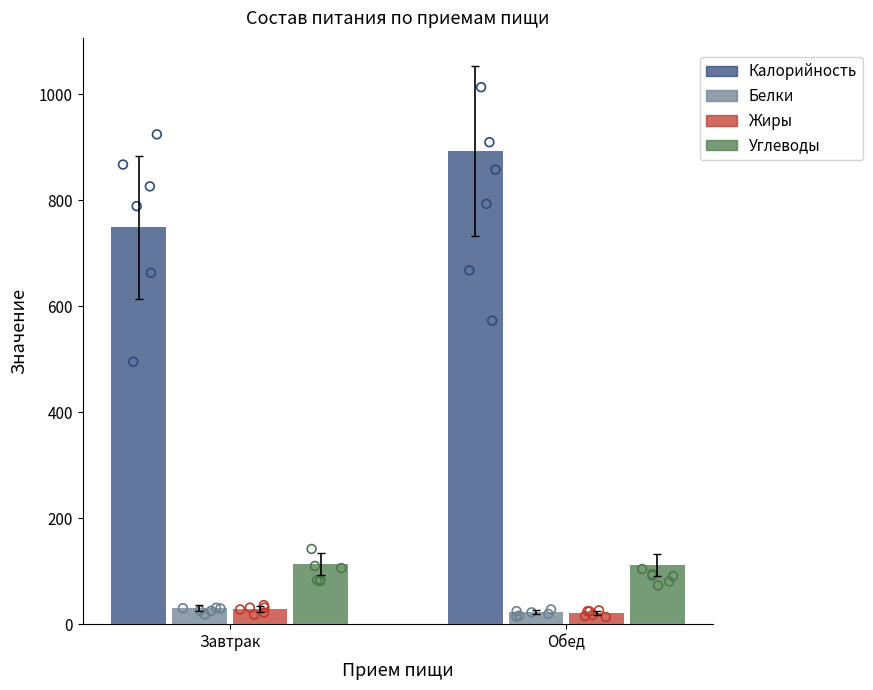

Which series has the largest total across all categories?

Калорийность